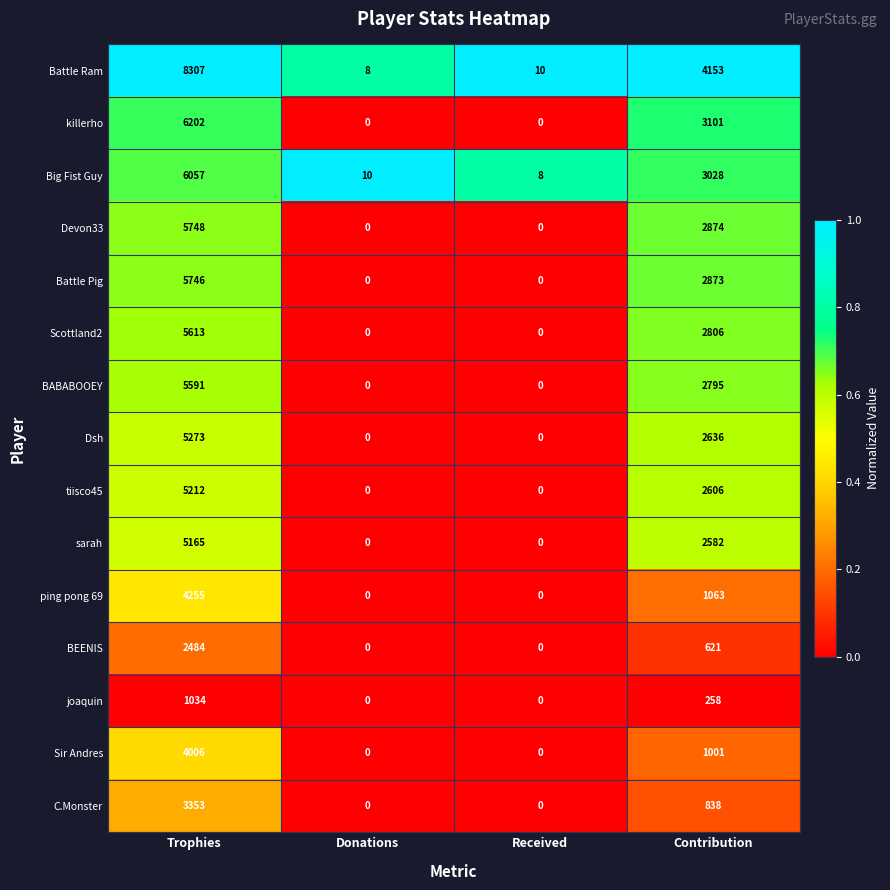

What is the total value across all series at Contribution?

33235